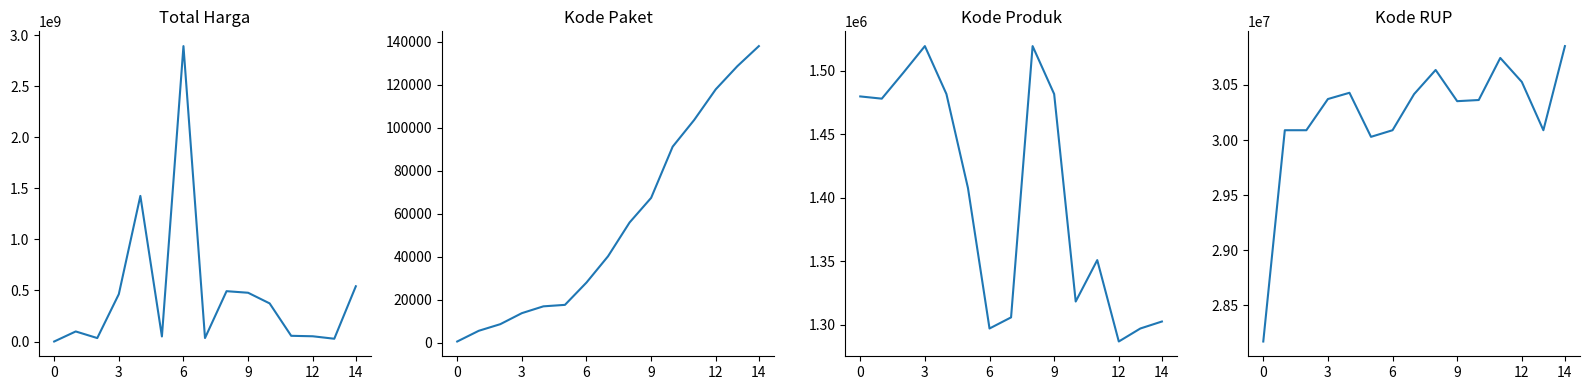

How many data points in Kode Produk are less than 1407595?

7